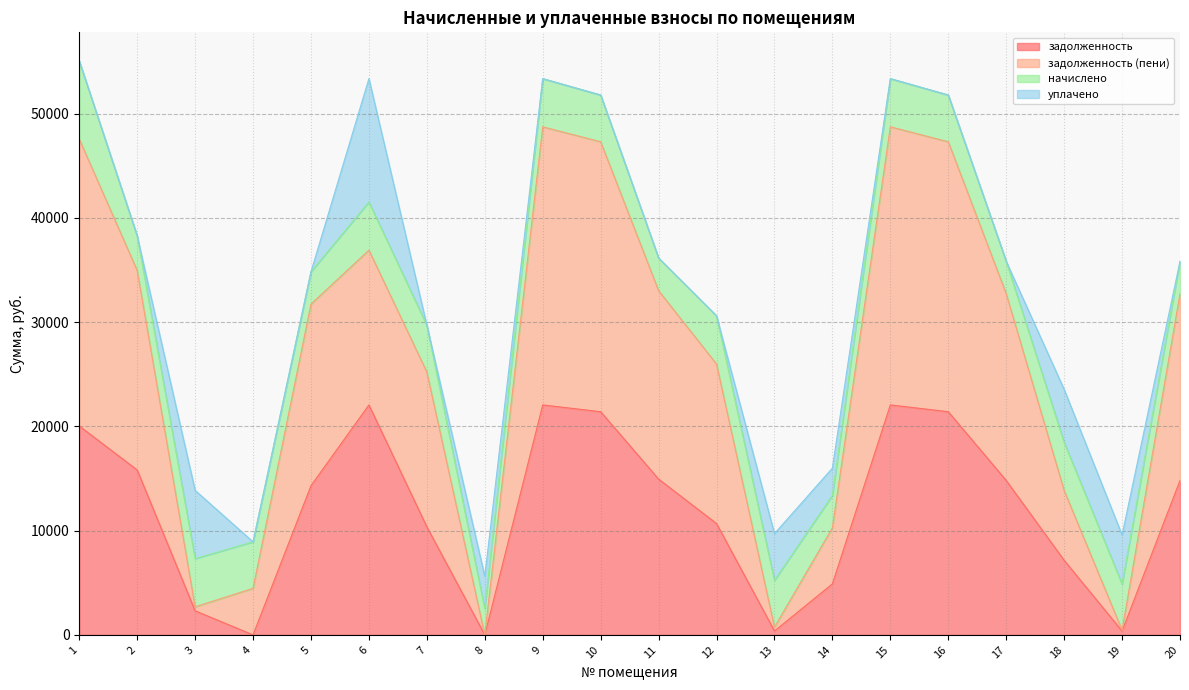

Does the chart display data point markers on the line(s)?

No